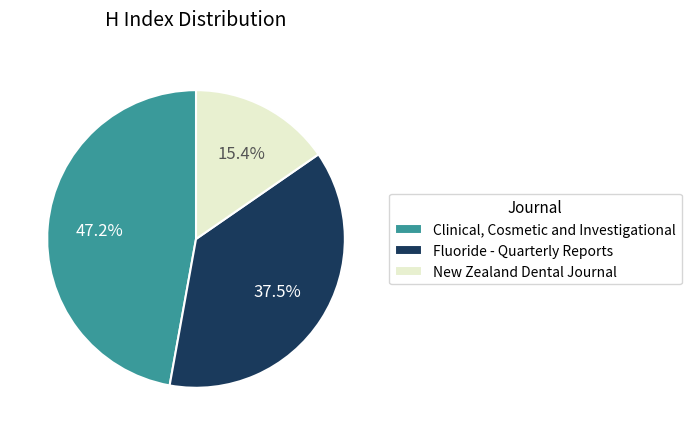

What is the smallest slice in the pie chart?

New Zealand Dental Journal